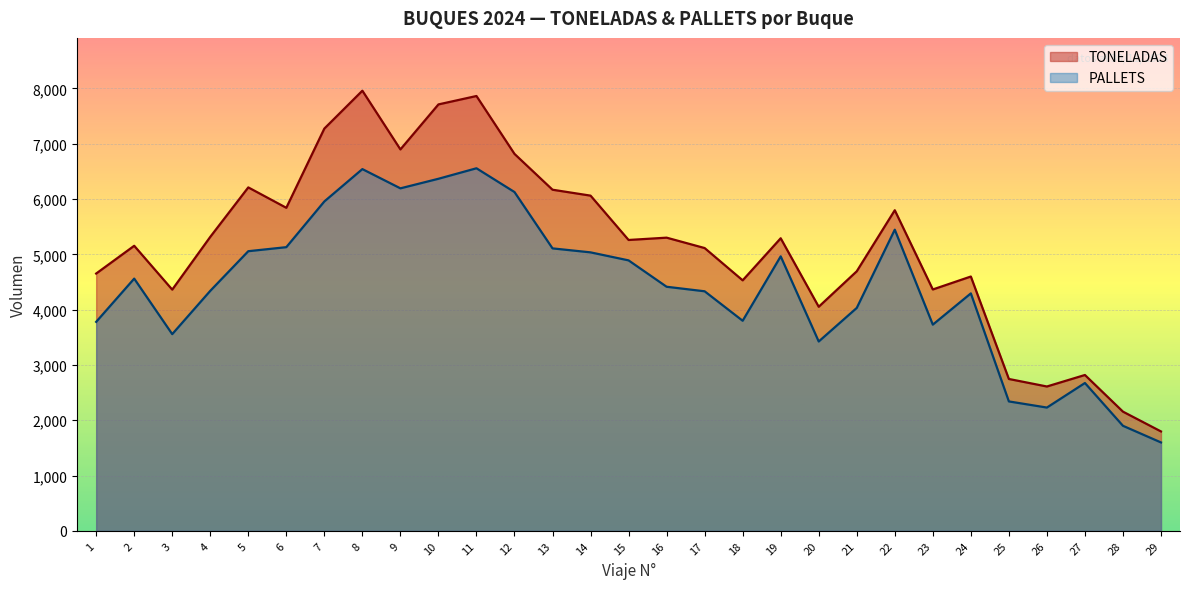

Reading right to left, transcribe all the data shown in this chart.

TONELADAS: 1797	2155	2818	2610	2746	4599	4365	5798	4694	4052	5291	4530	5114	5302	5260	6062	6169	6817	7864	7712	6898	7960	7275	5842	6211	5316	4362	5155	4653
PALLETS: 1598	1899	2673	2229	2340	4294	3729	5446	4031	3424	4964	3799	4332	4414	4891	5036	5108	6127	6557	6367	6194	6542	5957	5130	5057	4340	3557	4561	3779